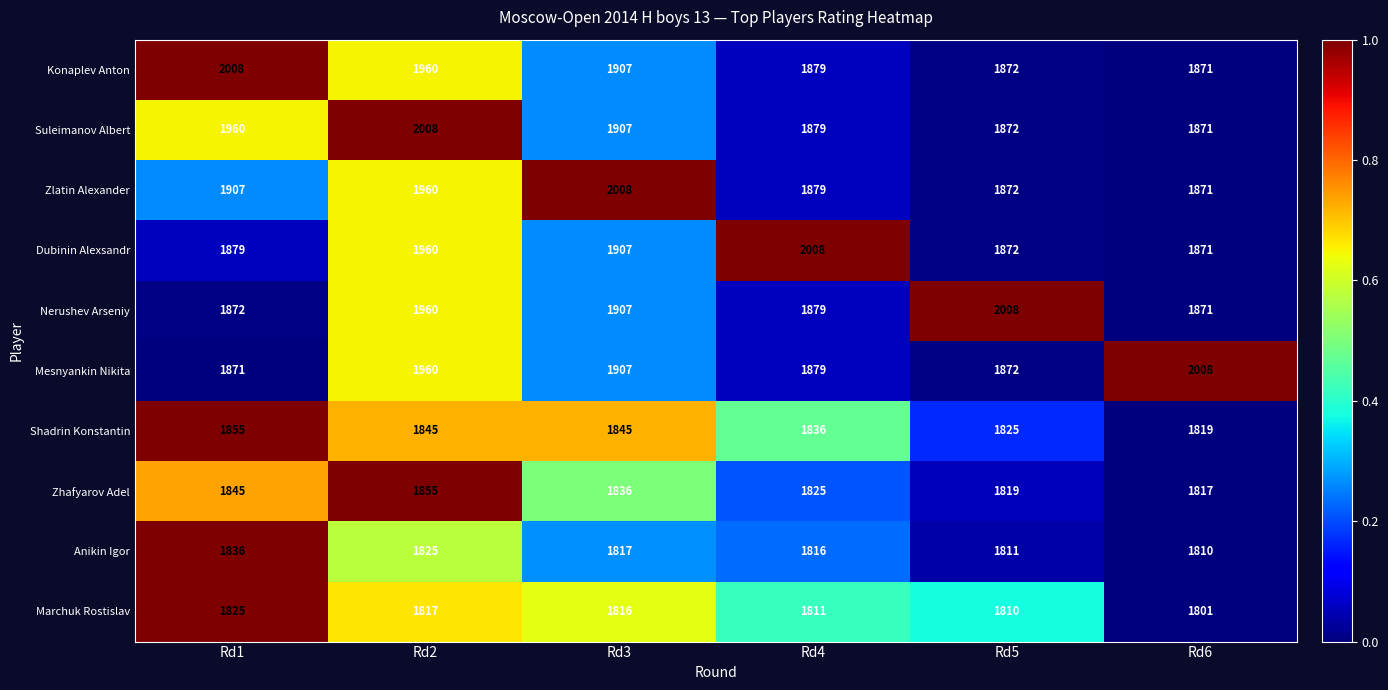

At which label does Suleimanov Albert reach its minimum?

Rd6